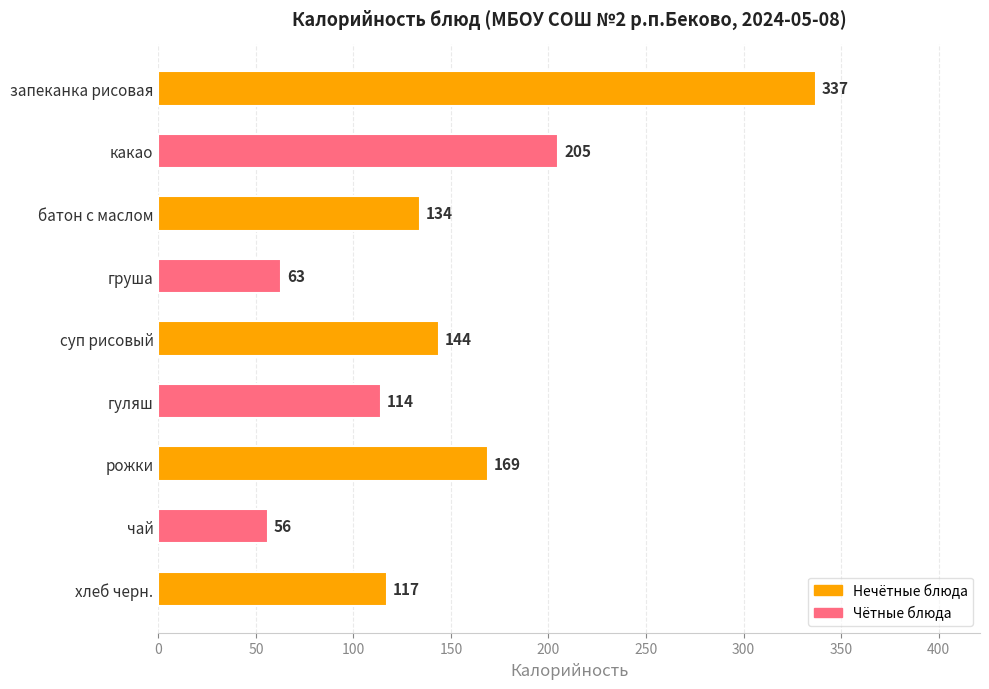

What is the ratio of the value at чай to the value at рожки?

0.3